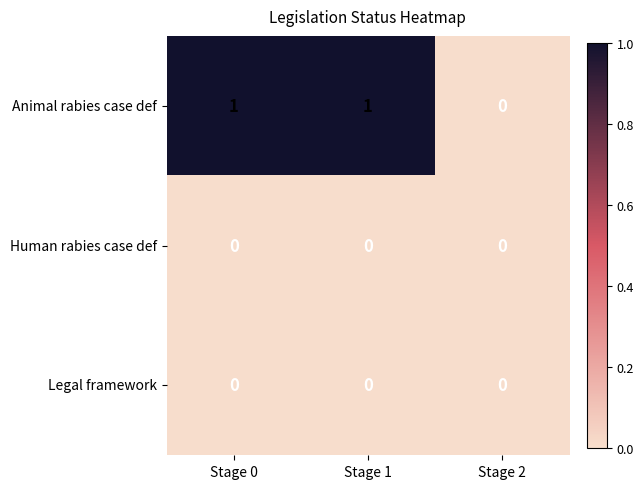

Reading left to right, list all the values displayed in this chart.

Animal rabies case def: Stage 0=1	Stage 1=1	Stage 2=0
Human rabies case def: Stage 0=0	Stage 1=0	Stage 2=0
Legal framework: Stage 0=0	Stage 1=0	Stage 2=0